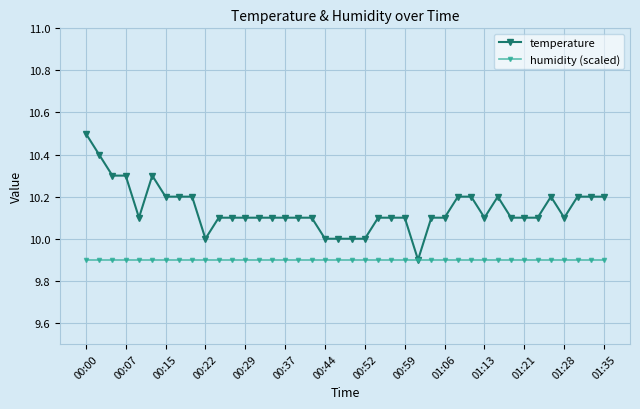

What is the value of the humidity (scaled) point at the 6th from the left?

9.9